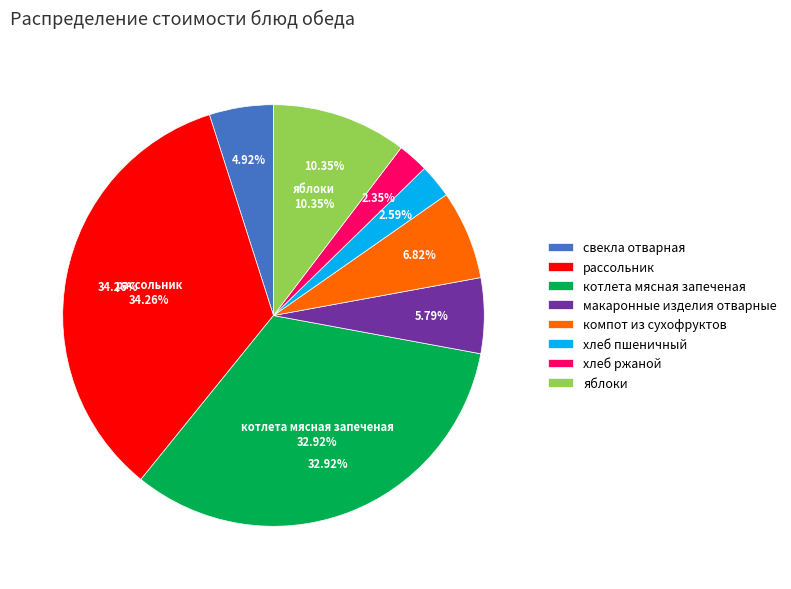

How many slices are in this pie chart?

8